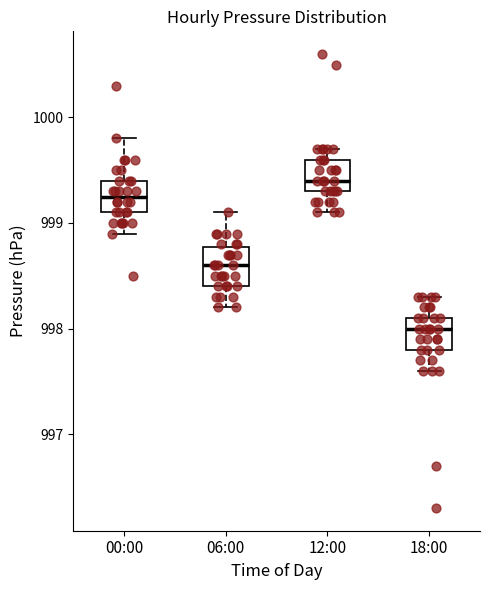

Reading left to right, read every box against the y-axis: the position of its median line, the range the box covers, and the ends of its whiskers. The values are not printed on the chart, so give them approximately, as read against the axis.

00:00: median 999.3, box 999.1 to 999.4, whiskers 998.9 to 999.8
06:00: median 998.6, box 998.4 to 998.8, whiskers 998.2 to 999.1
12:00: median 999.4, box 999.3 to 999.6, whiskers 999.1 to 999.7
18:00: median 998.0, box 997.8 to 998.1, whiskers 997.6 to 998.3